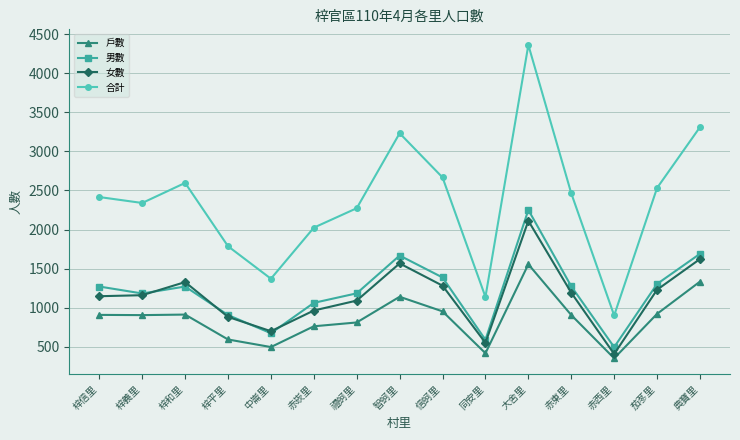

Read the 男數 value at 梓平里, to the nearest 100.

900